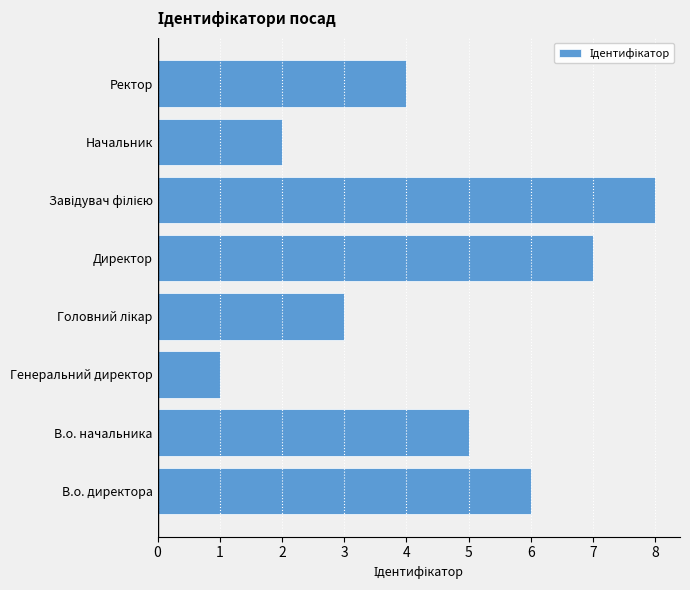

Is it true that the value at Ректор is 5?

False